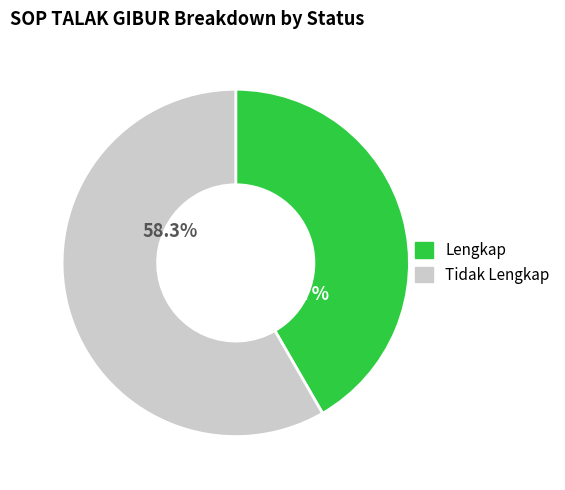

True or false: Tidak Lengkap accounts for 70% of the total.

False